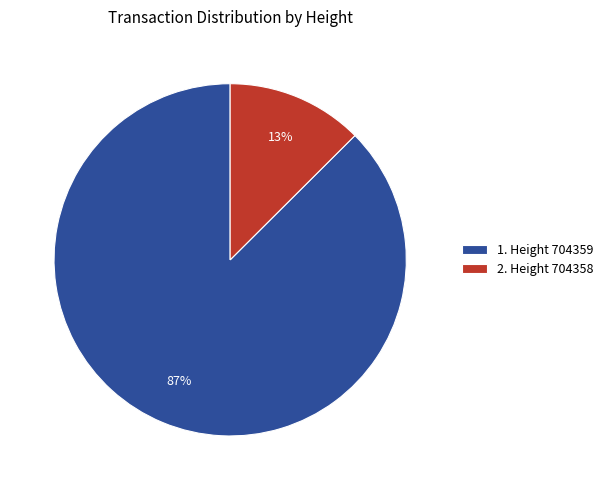

Between 2. Height 704358 and 1. Height 704359, which is larger?

1. Height 704359